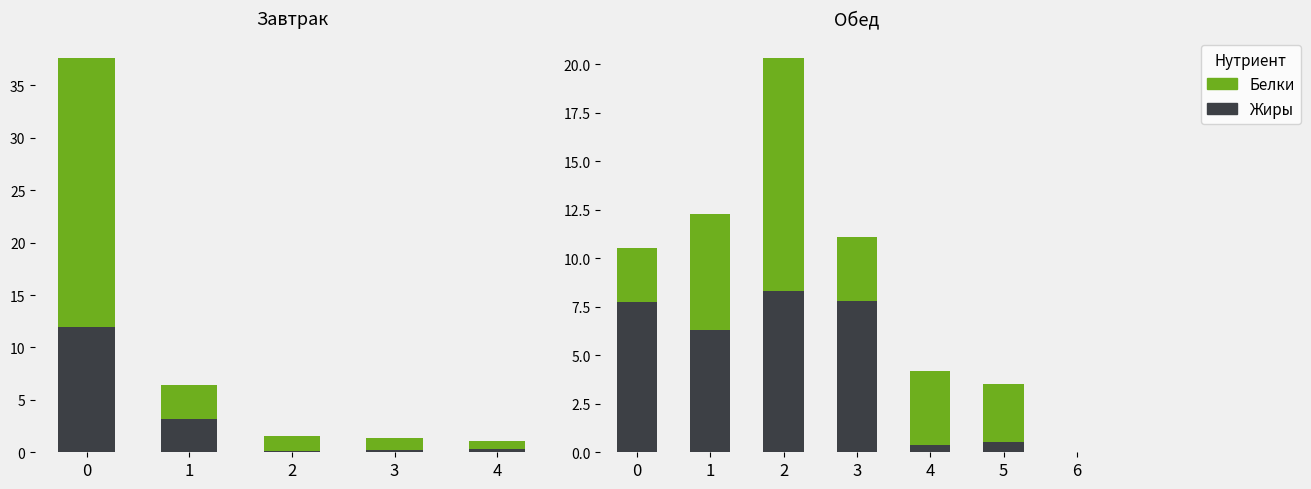

At how many categories does at least one series exceed 10?

1